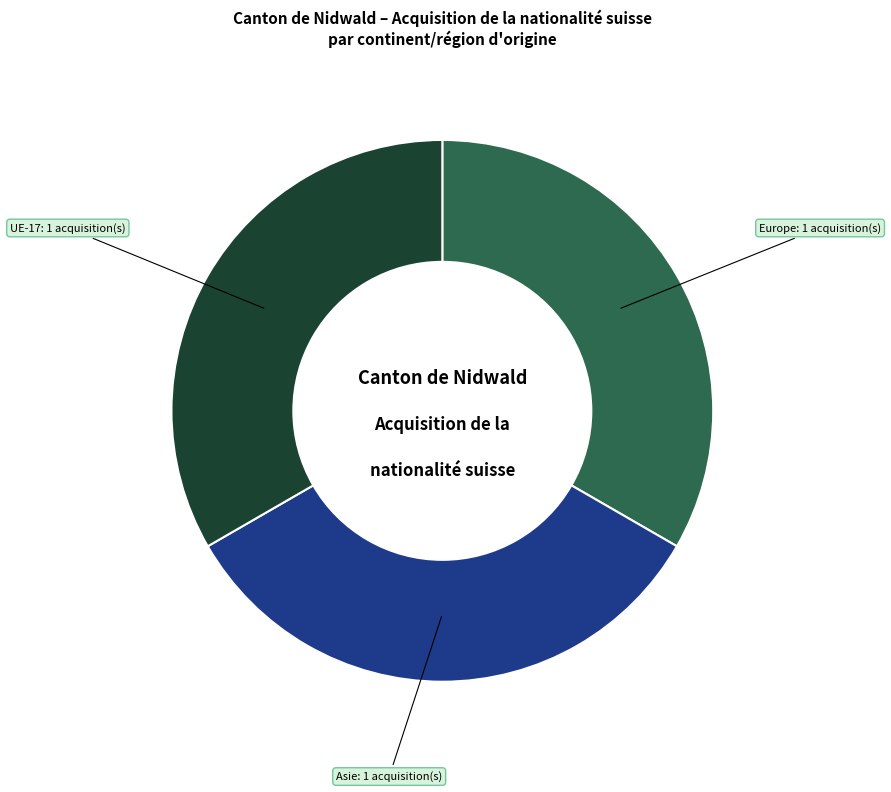

Is there any slice that represents more than half of the pie?

No